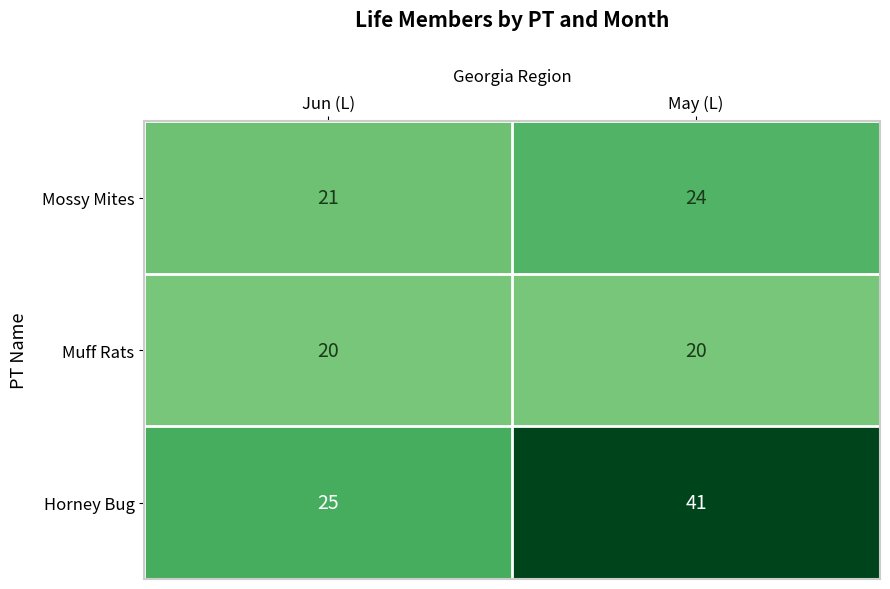

What is the minimum value shown in the chart?

20